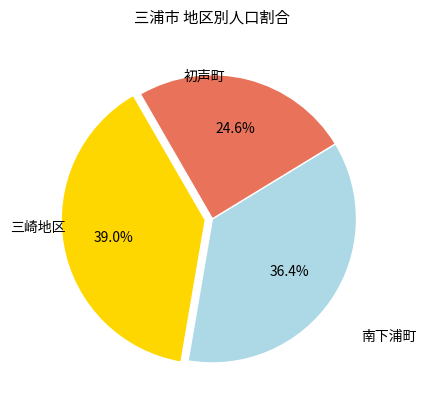

How many segments does this pie chart have?

3